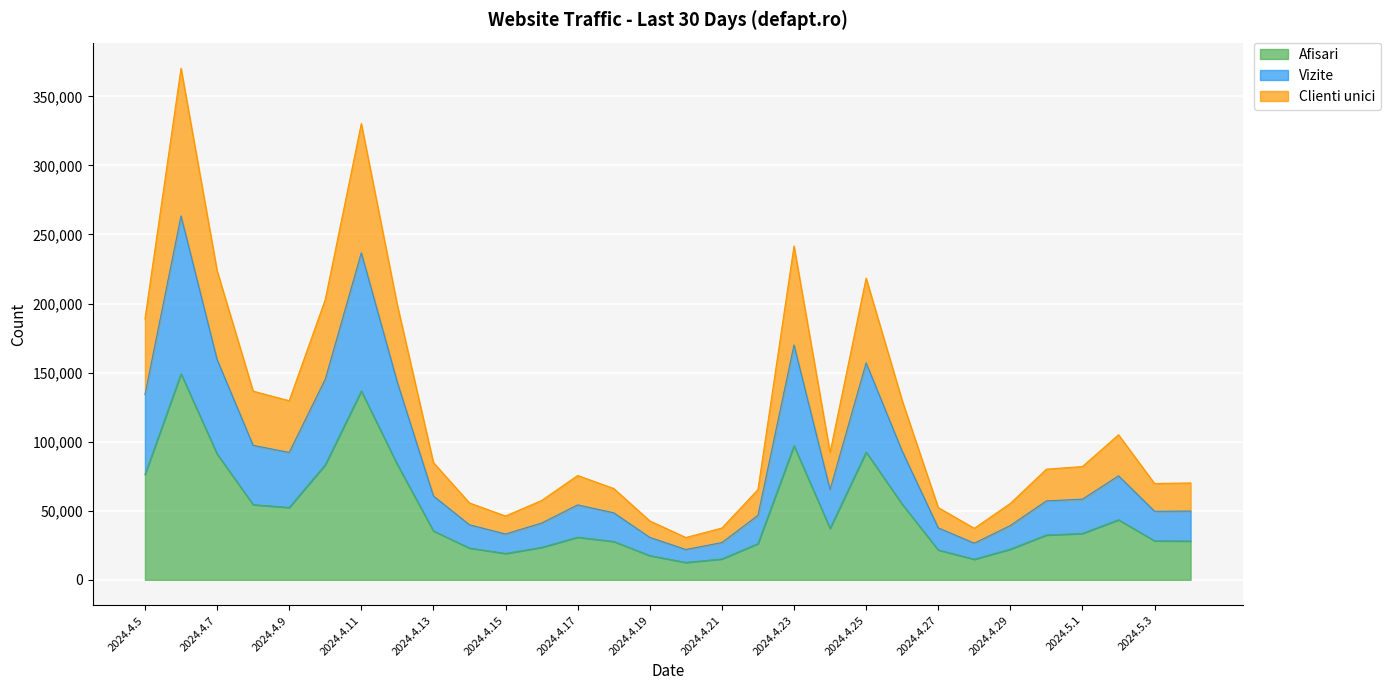

What position from the right is 2024.4.27?

8